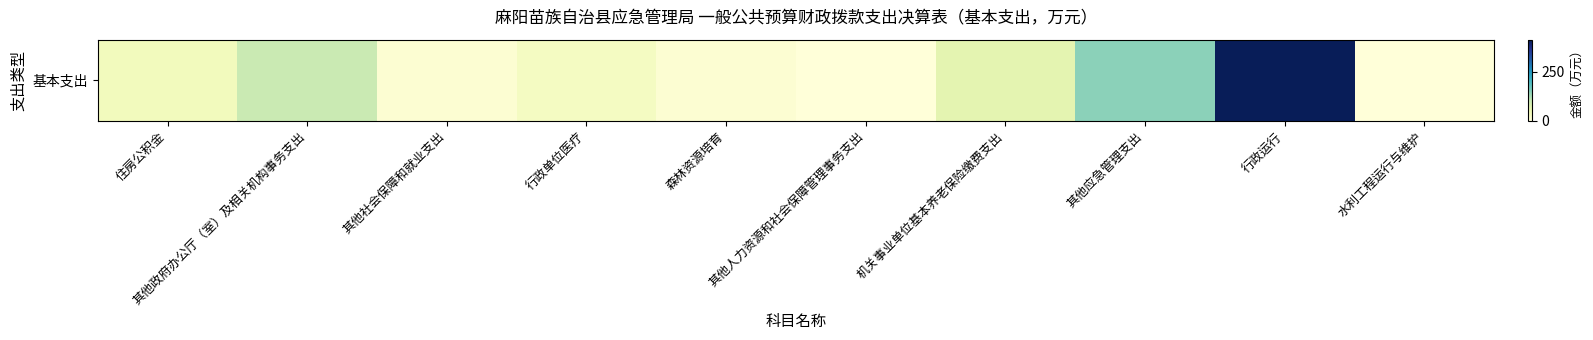

Which label corresponds to the largest value in the chart?

行政运行